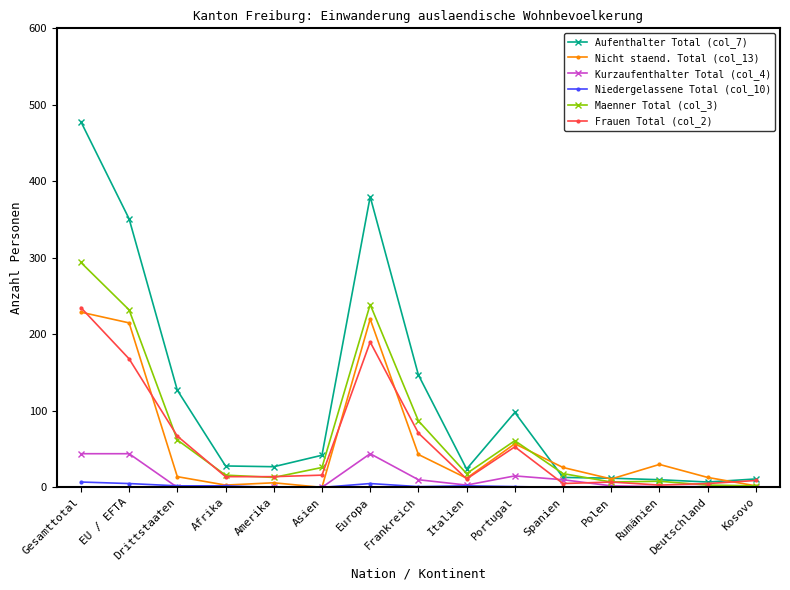

How many values in the Niedergelassene Total (col_10) series are below 1?

7